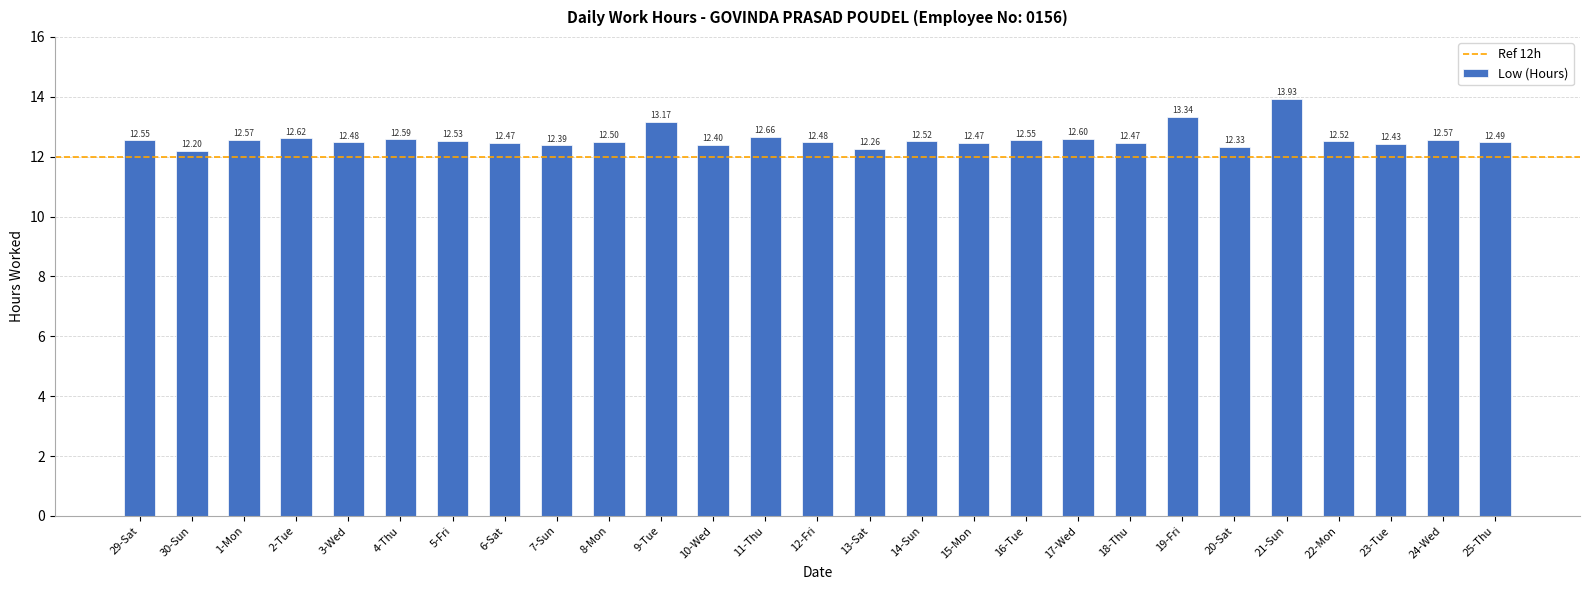

The chart shows a value of 16.1 at 7-Sun. True or false?

False